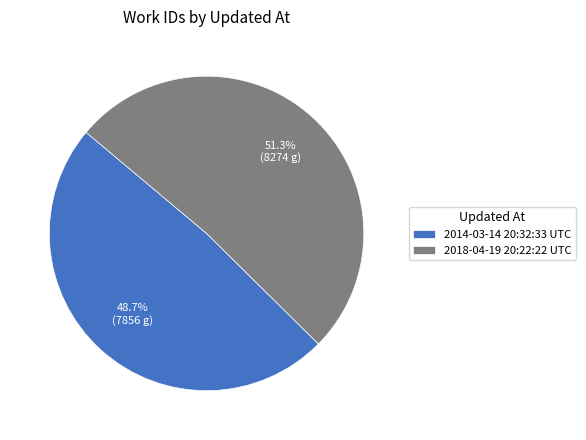

The 2014-03-14 20:32:33 UTC slice represents 49% of the pie. True or false?

True